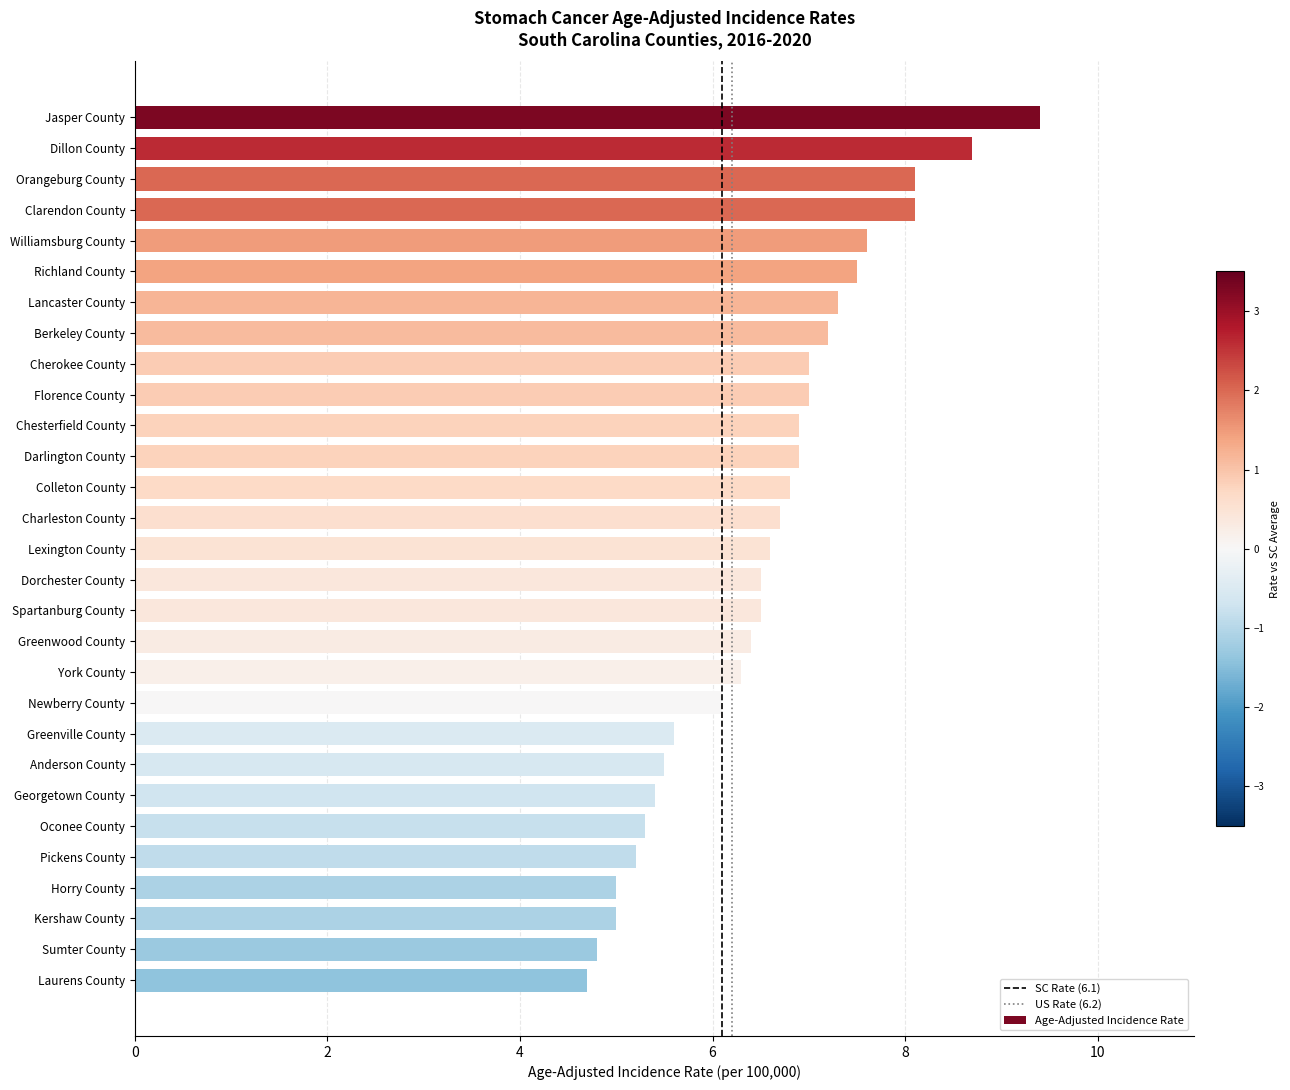

Reading bottom to top, extract all data points from this chart.

Laurens County=4.7	Sumter County=4.8	Kershaw County=5.0	Horry County=5.0	Pickens County=5.2	Oconee County=5.3	Georgetown County=5.4	Anderson County=5.5	Greenville County=5.6	Newberry County=6.1	York County=6.3	Greenwood County=6.4	Spartanburg County=6.5	Dorchester County=6.5	Lexington County=6.6	Charleston County=6.7	Colleton County=6.8	Darlington County=6.9	Chesterfield County=6.9	Florence County=7.0	Cherokee County=7.0	Berkeley County=7.2	Lancaster County=7.3	Richland County=7.5	Williamsburg County=7.6	Clarendon County=8.1	Orangeburg County=8.1	Dillon County=8.7	Jasper County=9.4